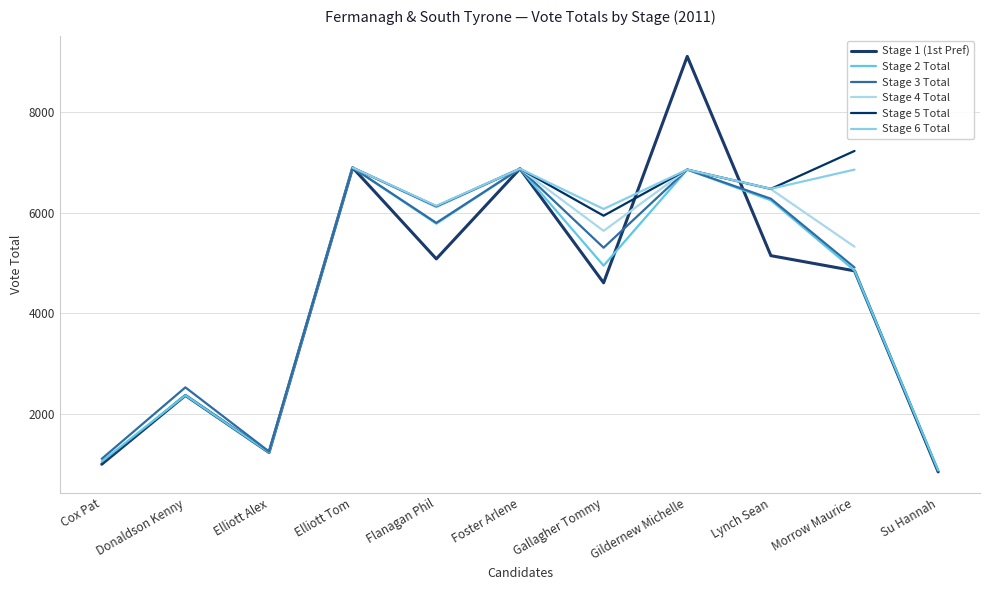

Which has a higher value, Cox Pat or Elliott Alex?

Elliott Alex